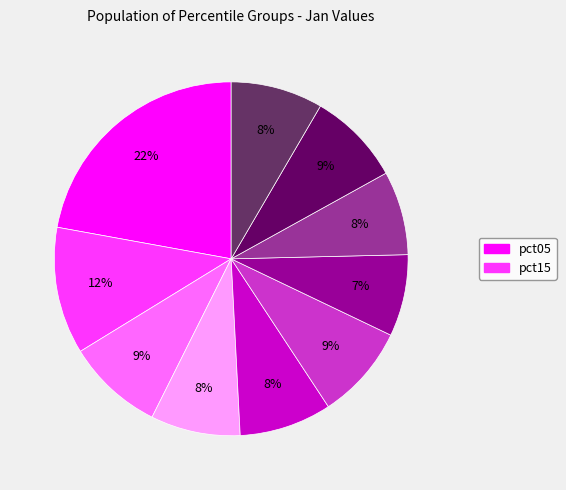

How many slices are in this pie chart?

10